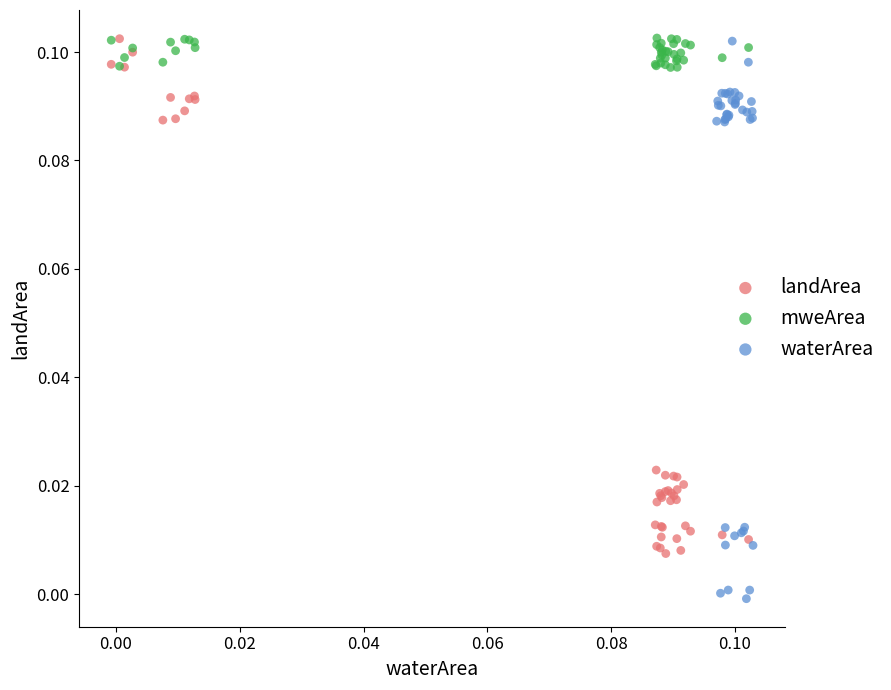

Which series reaches the minimum Y coordinate?

waterArea